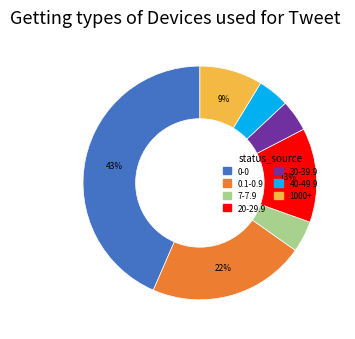

To the nearest percent, what portion does 40-49.9 represent?

4%